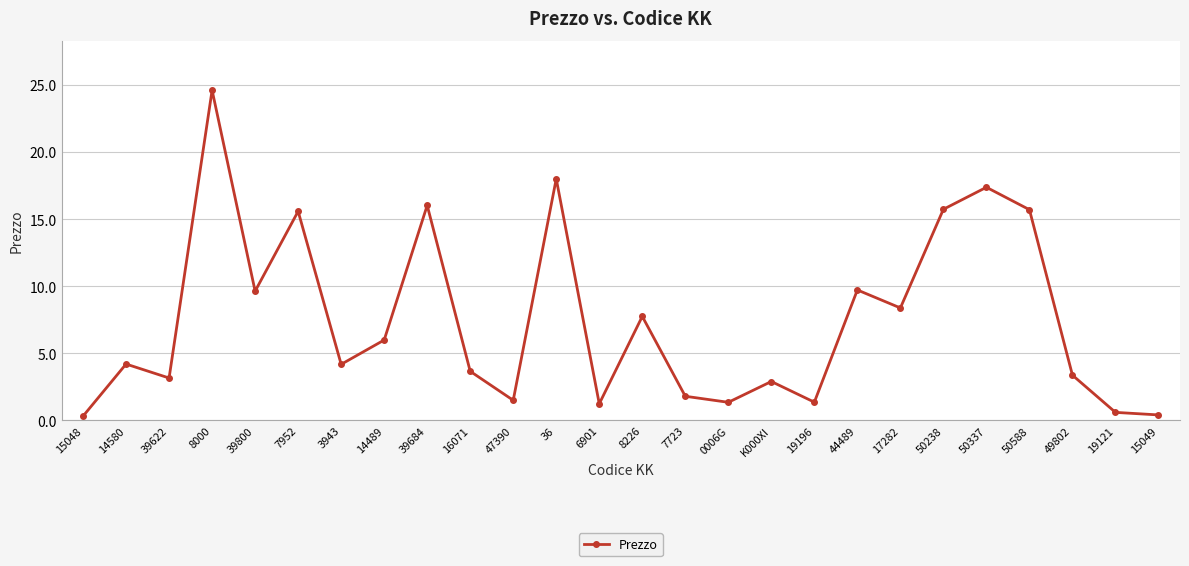

What is the smallest value displayed?

0.3